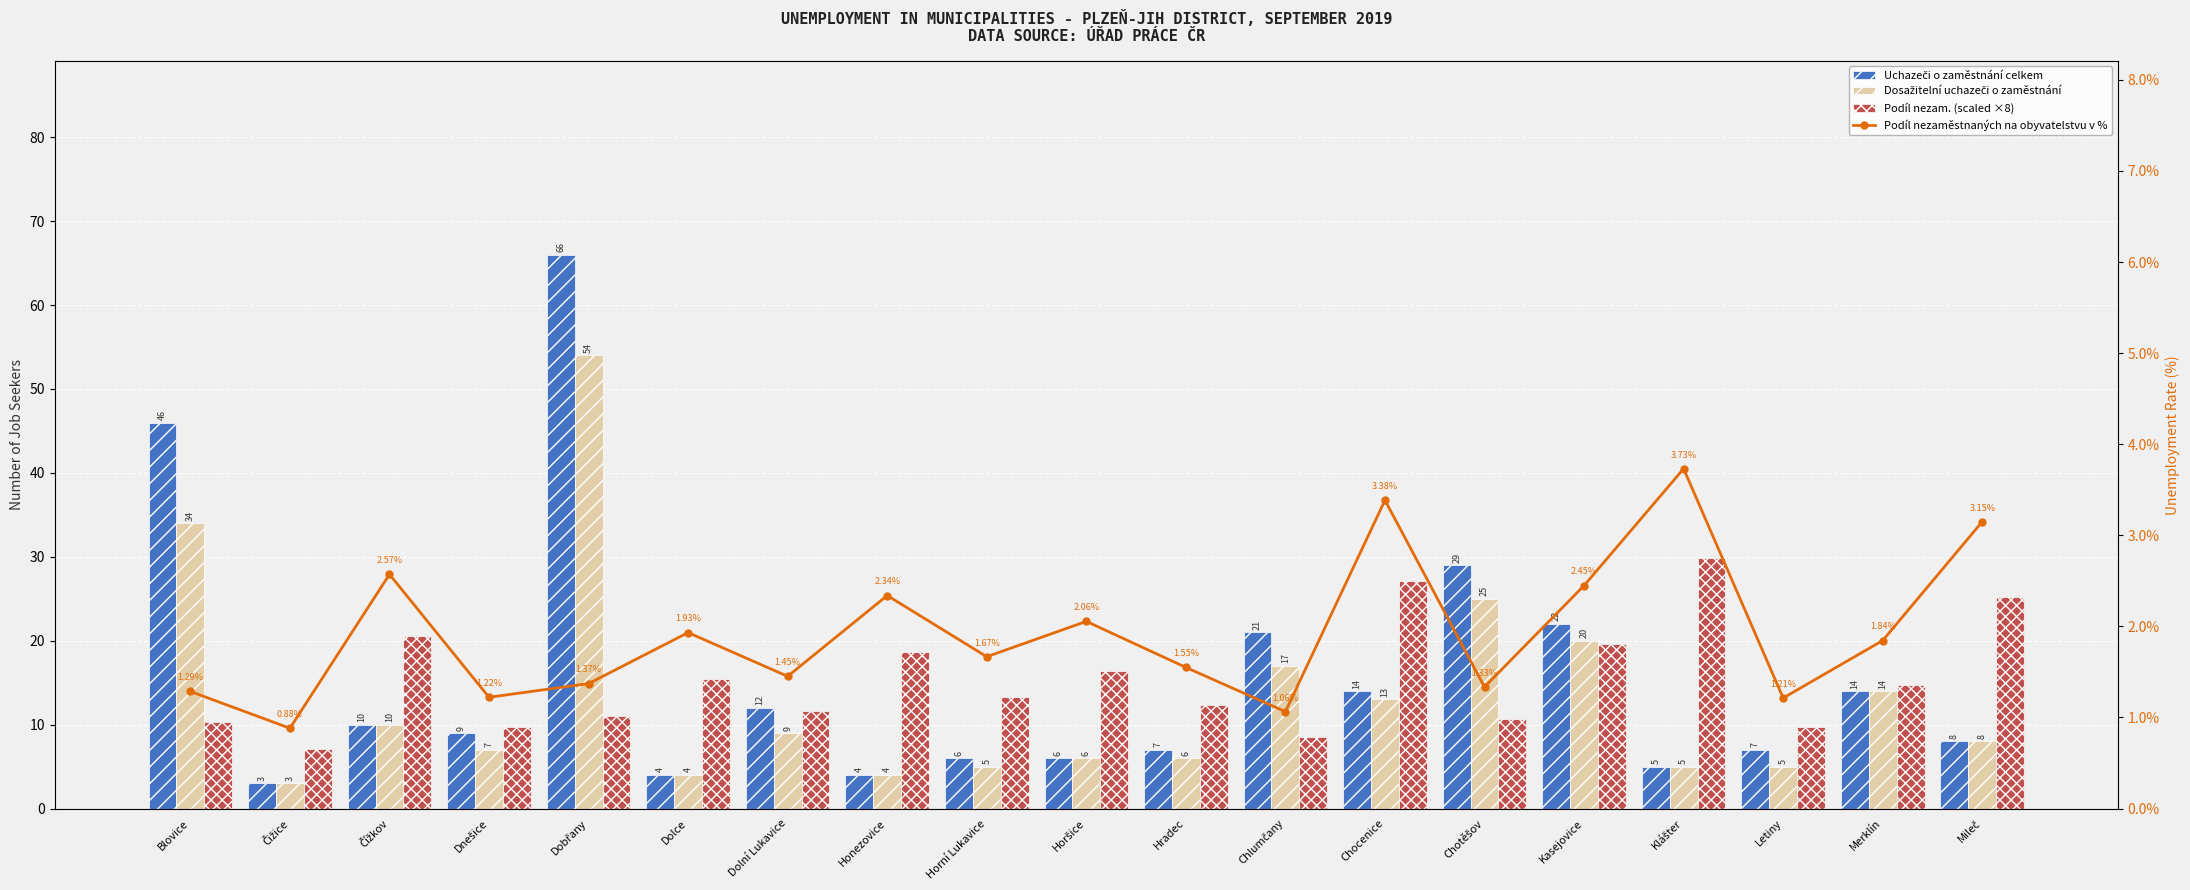

How many data points in Dosažitelní uchazeči o zaměstnání are less than 8?

9